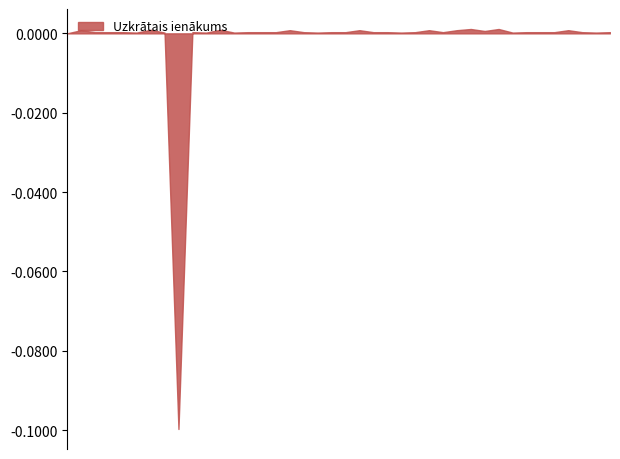

Rank the categories by value from lowest to highest.

2024-11-25, 2024-11-26, 2024-11-27, 2024-11-28, 2024-11-29, 2024-12-02, 2024-12-03, 2024-12-04, 2024-12-05, 2024-12-06, 2024-12-09, 2024-12-10, 2024-12-11, 2024-12-12, 2024-12-13, 2024-12-16, 2024-12-17, 2024-12-18, 2024-12-19, 2024-12-20, 2024-12-23, 2024-12-27, 2024-12-30, 2025-01-02, 2025-01-03, 2025-01-06, 2025-01-07, 2025-01-08, 2025-01-09, 2025-01-10, 2025-01-13, 2025-01-14, 2024-11-13, 2024-11-14, 2024-11-15, 2024-11-18, 2024-11-19, 2024-11-20, 2024-11-21, 2024-11-22